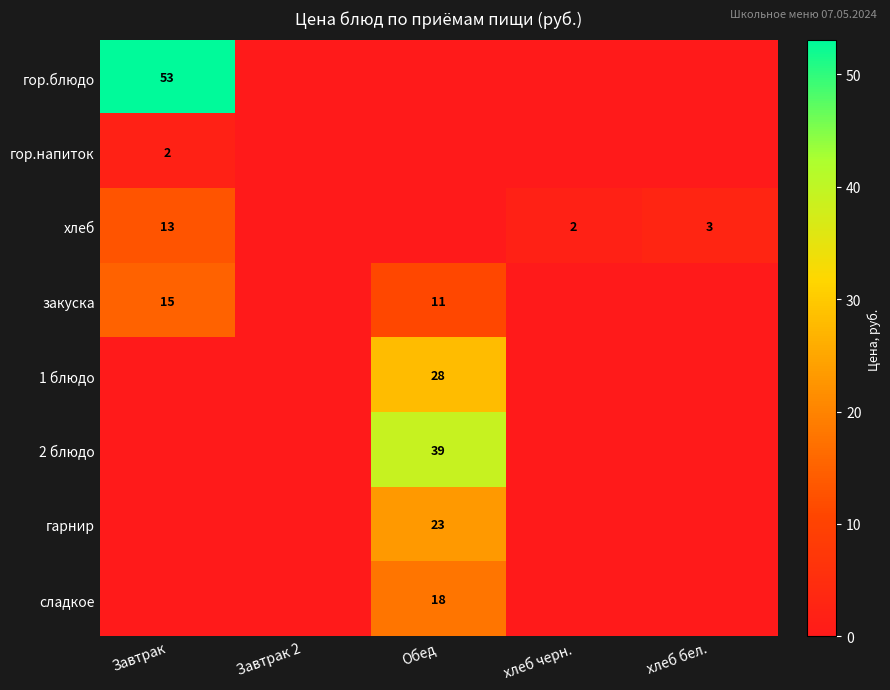

At how many categories does at least one series exceed 52?

1